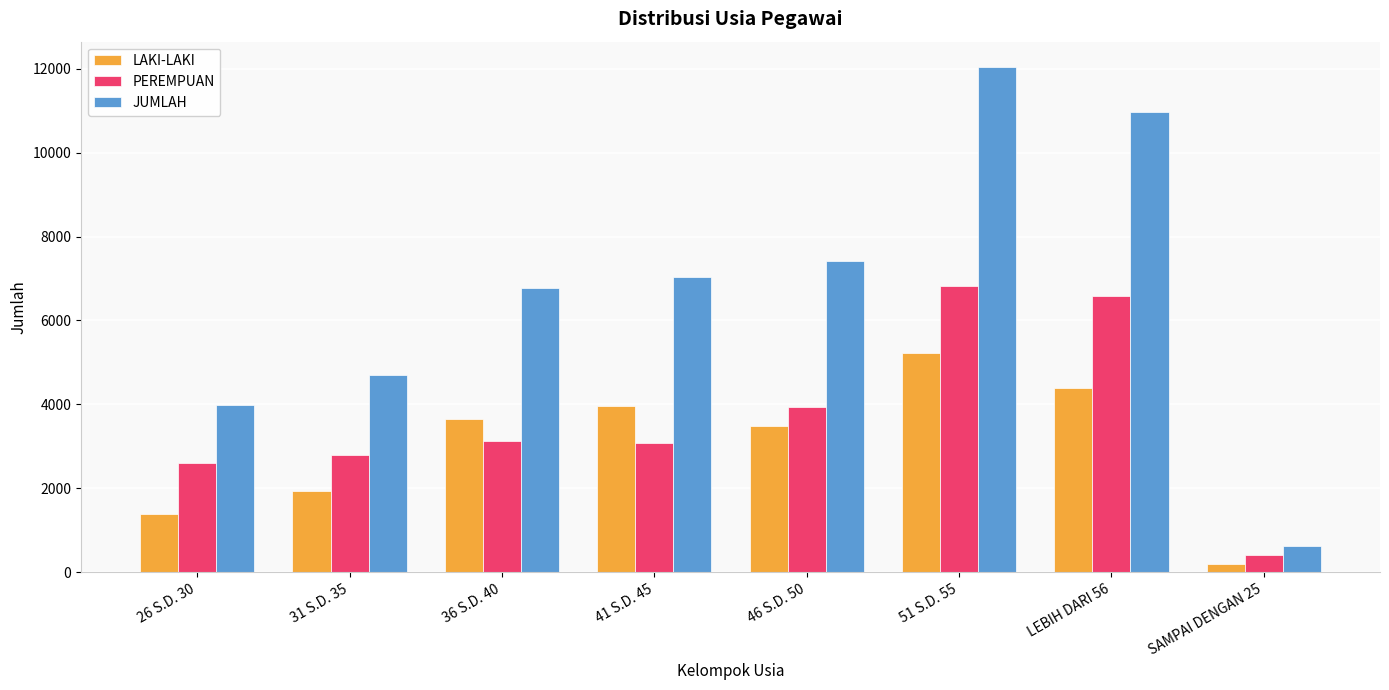

List the series in order of their overall mean, highest first.

JUMLAH, PEREMPUAN, LAKI-LAKI